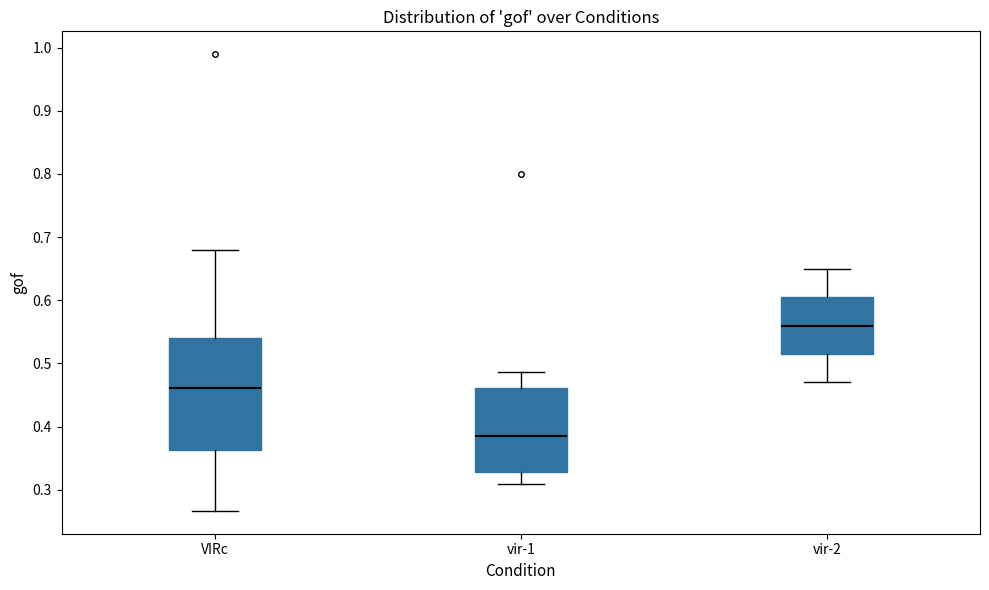

Which box has the highest median line?

vir-2